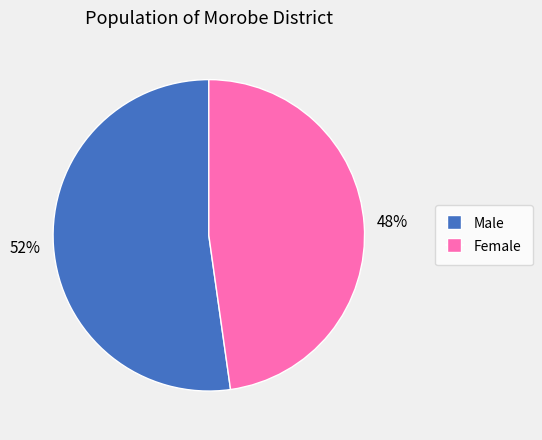

To the nearest percent, what is the difference between the Female and Male slice percentages?

4%